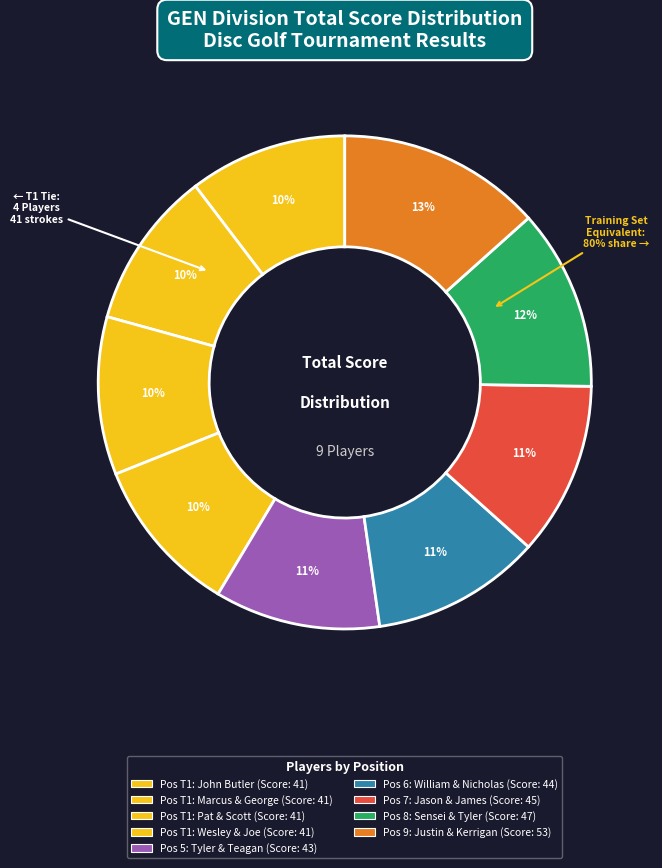

To the nearest percent, what is the difference between the Pat Ritter & Scott Robbins (T1) and Tyler Armstrong & Teagan Hepworth (5) slice percentages?

1%